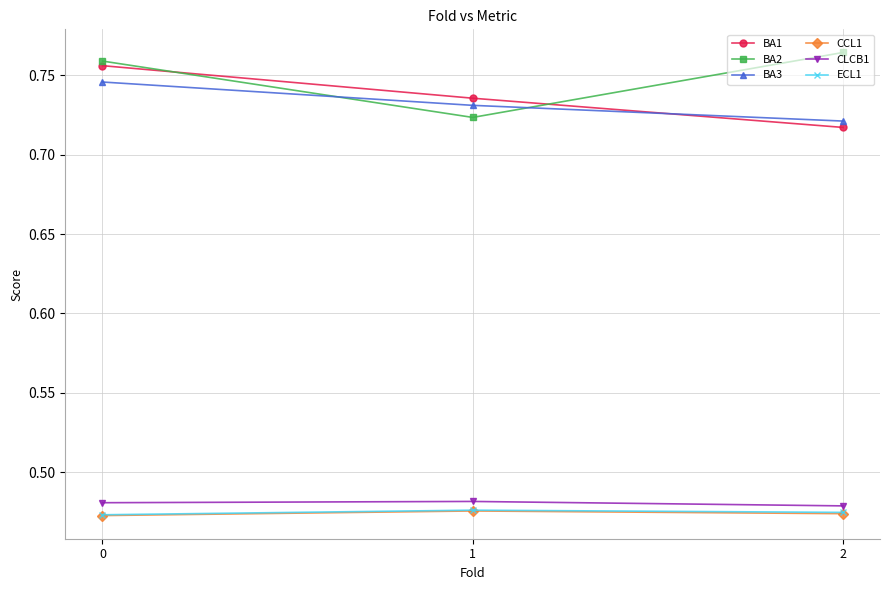

How many BA1 values are between 0 and 1?

3